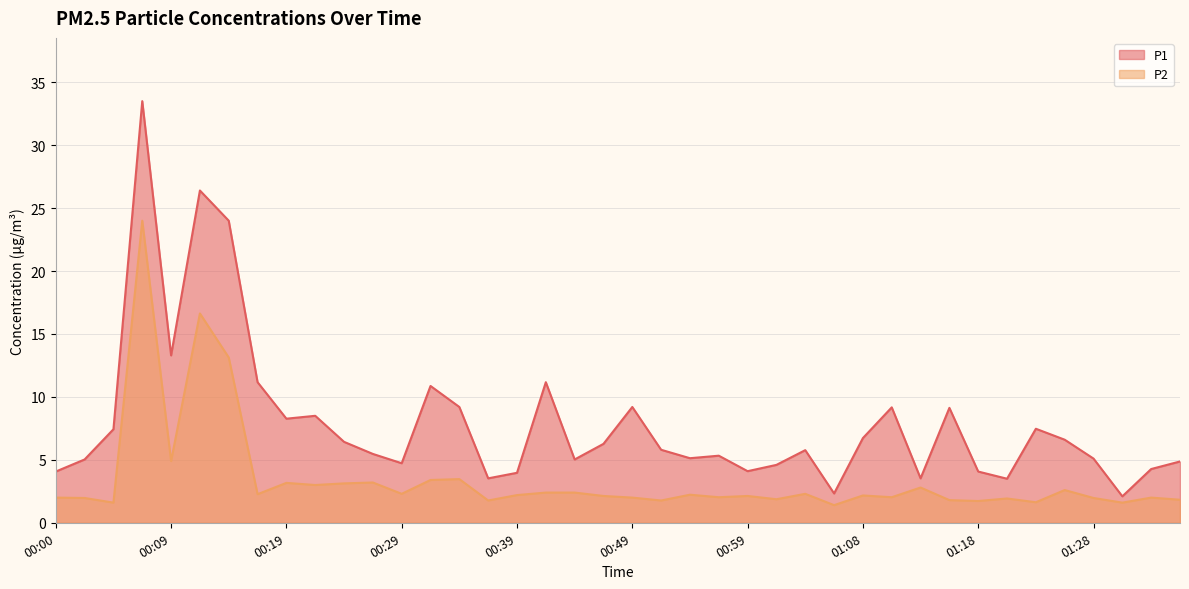

In P2, how many points are higher than both neighbors (excluding endpoints)?

13